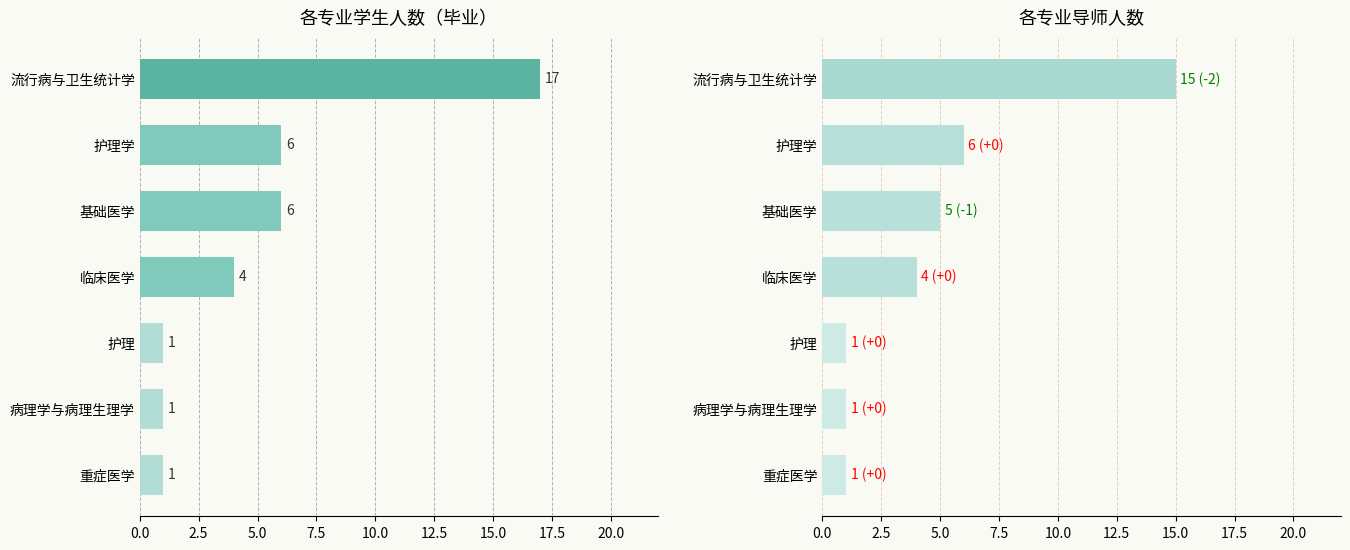

Rank the series at 流行病与卫生统计学 from lowest to highest value.

导师数, 学生人数